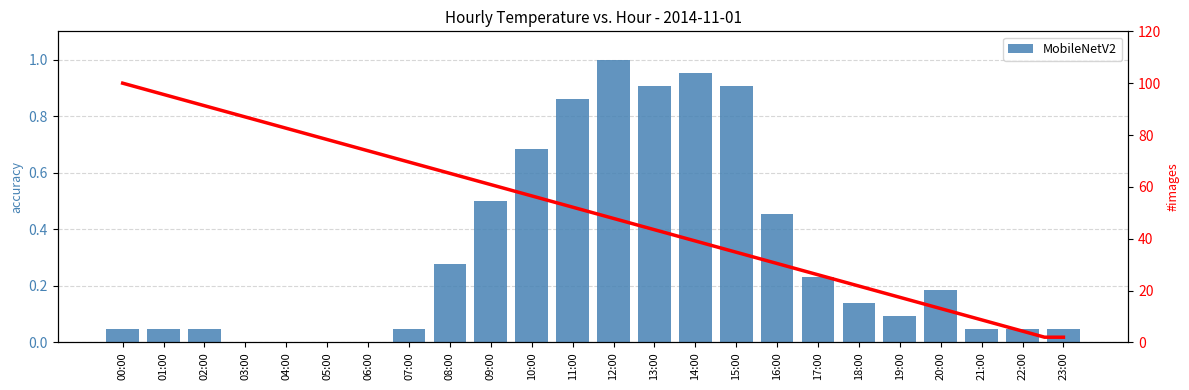

The chart shows a value of 0.0 at 05:00. True or false?

True